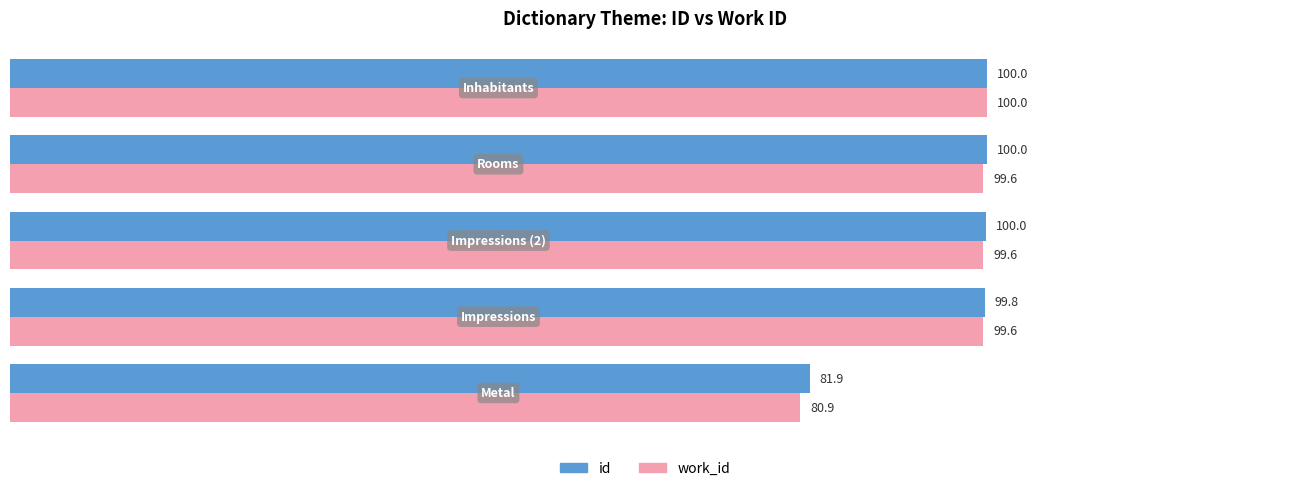

What is the smallest value displayed?

80.9